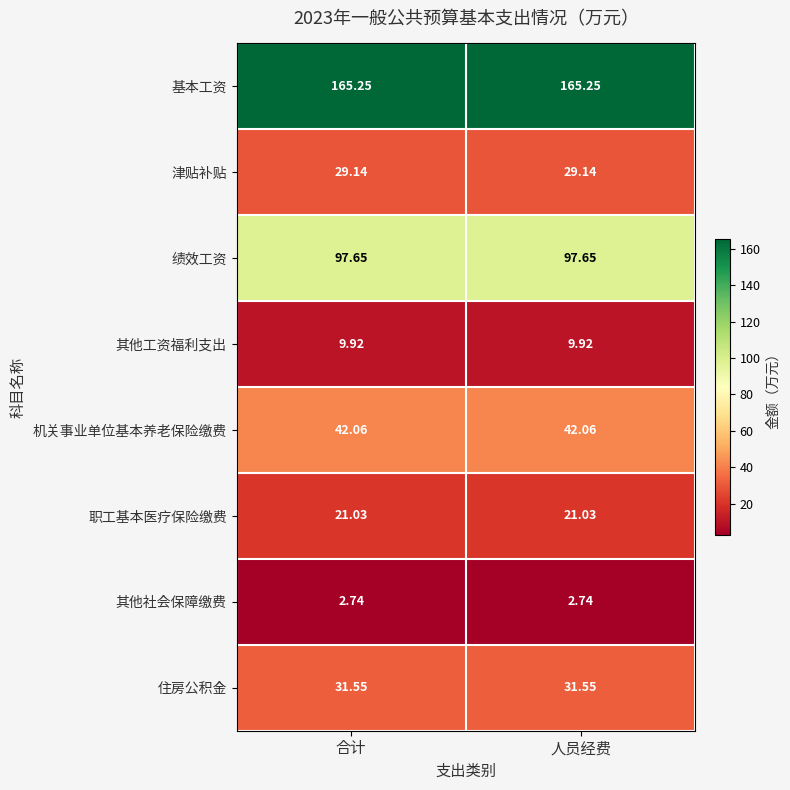

At 人员经费, list the series in order from smallest to largest.

其他社会保障缴费, 其他工资福利支出, 职工基本医疗保险缴费, 津贴补贴, 住房公积金, 机关事业单位基本养老保险缴费, 绩效工资, 基本工资